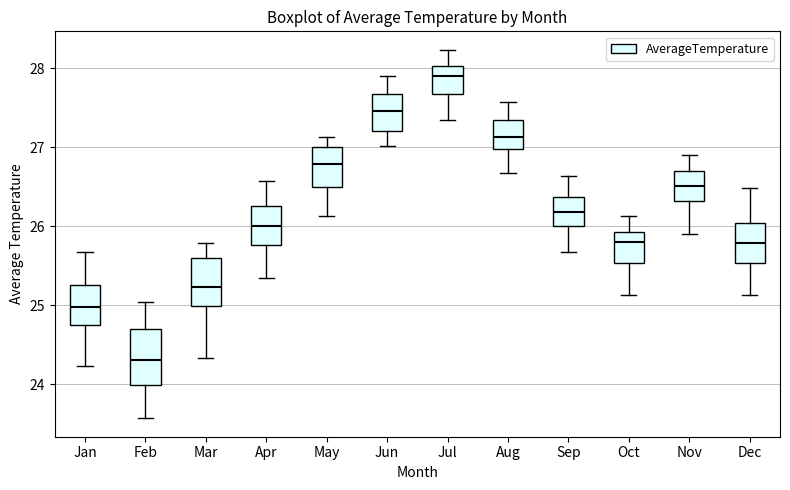

Reading left to right, transcribe this box plot: for each box, give where its median line is, the range the box spans, and where its two whiskers end, as read against the y-axis. The values are not printed on the chart, so give them approximately, as read against the axis.

Jan: median 25.0, box 24.7 to 25.3, whiskers 24.2 to 25.7
Feb: median 24.3, box 24.0 to 24.7, whiskers 23.6 to 25.0
Mar: median 25.2, box 25.0 to 25.6, whiskers 24.3 to 25.8
Apr: median 26.0, box 25.8 to 26.3, whiskers 25.3 to 26.6
May: median 26.8, box 26.5 to 27.0, whiskers 26.1 to 27.1
Jun: median 27.5, box 27.2 to 27.7, whiskers 27.0 to 27.9
Jul: median 27.9, box 27.7 to 28.0, whiskers 27.3 to 28.2
Aug: median 27.1, box 27.0 to 27.3, whiskers 26.7 to 27.6
Sep: median 26.2, box 26.0 to 26.4, whiskers 25.7 to 26.6
Oct: median 25.8, box 25.5 to 25.9, whiskers 25.1 to 26.1
Nov: median 26.5, box 26.3 to 26.7, whiskers 25.9 to 26.9
Dec: median 25.8, box 25.5 to 26.0, whiskers 25.1 to 26.5